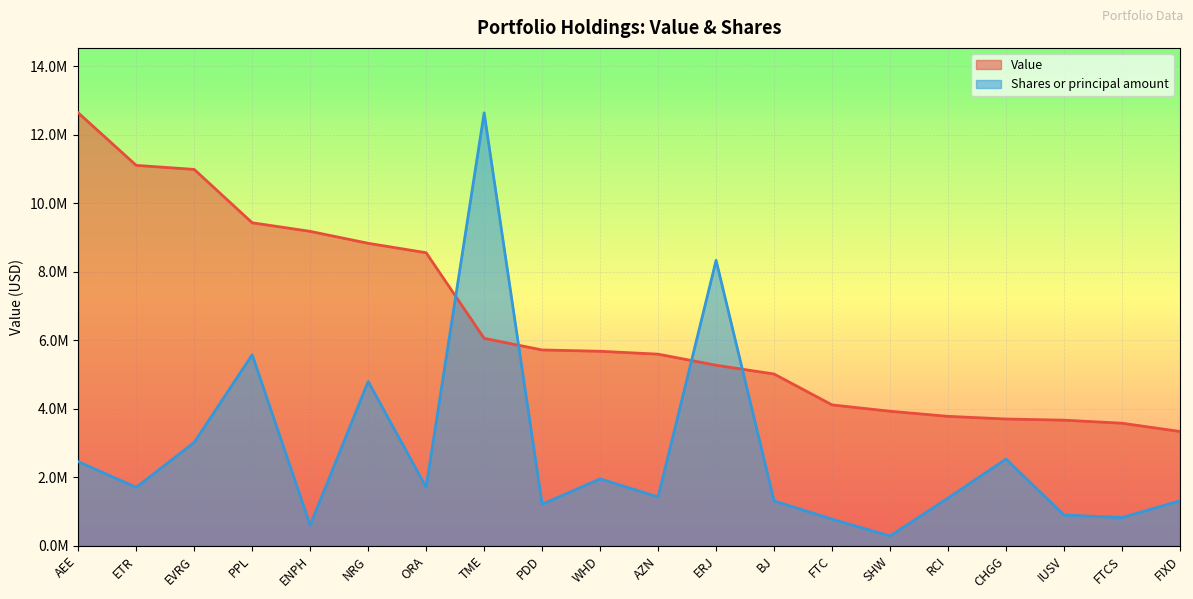

Rank the series by their maximum value, from highest to lowest.

Value, Shares or principal amount